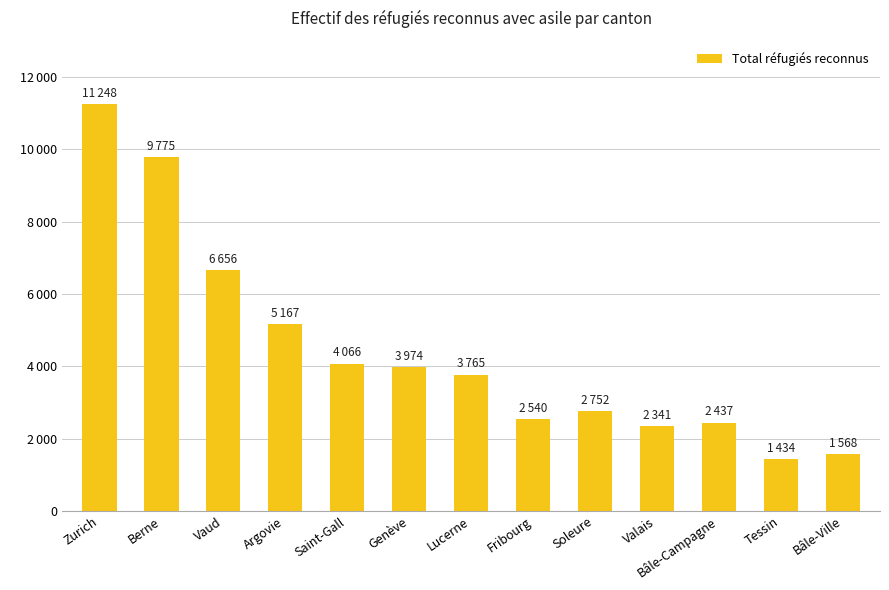

Does the chart contain any negative values?

No